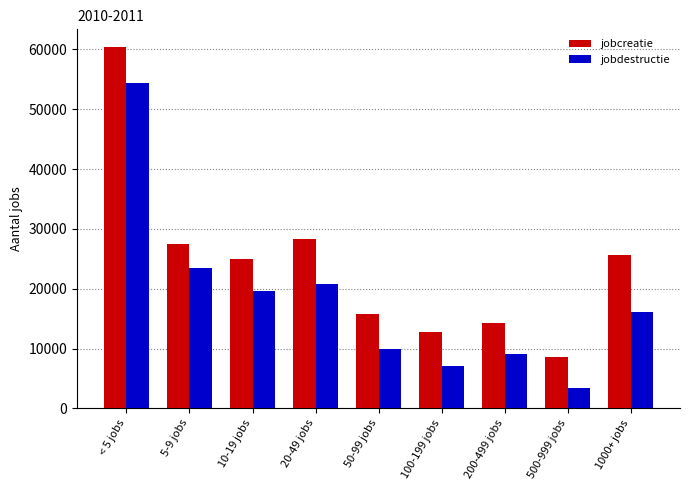

Which series has the widest spread of values?

jobcreatie